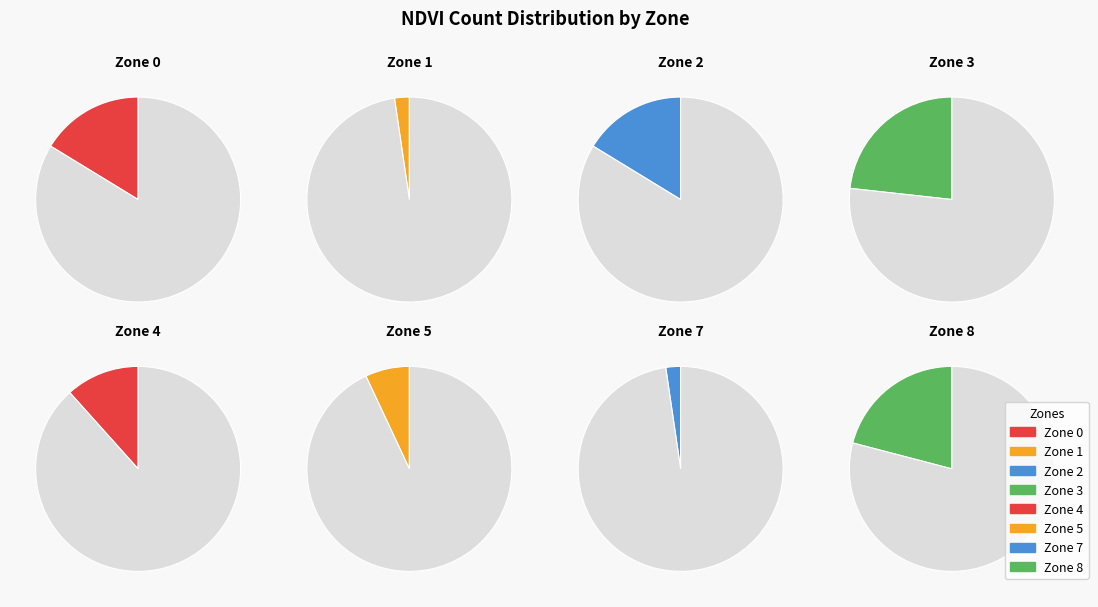

Is 1 the majority of the pie?

No